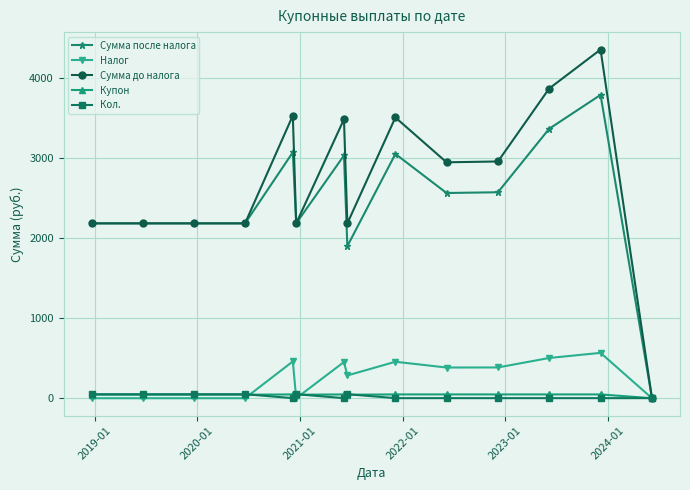

How many data points in Налог are less than 383?

7